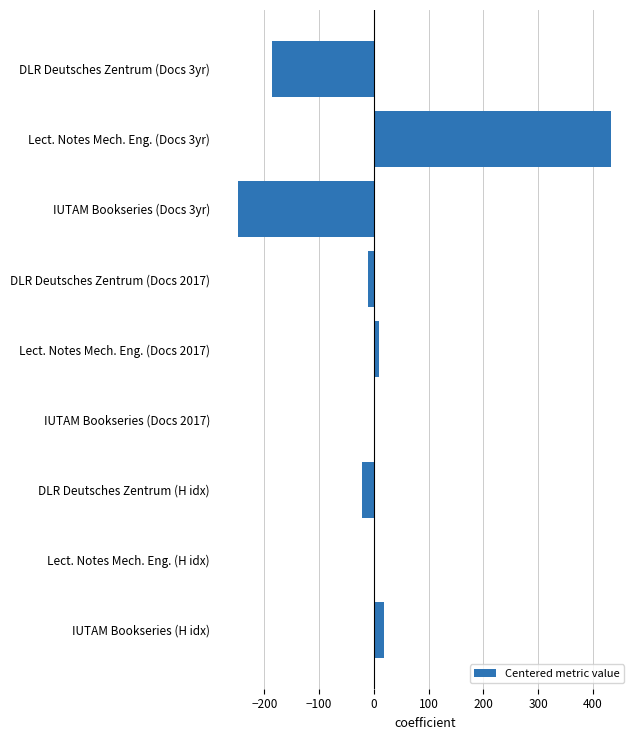

The value at DLR Deutsches Zentrum (Docs 3yr) is -43.1. True or false?

False